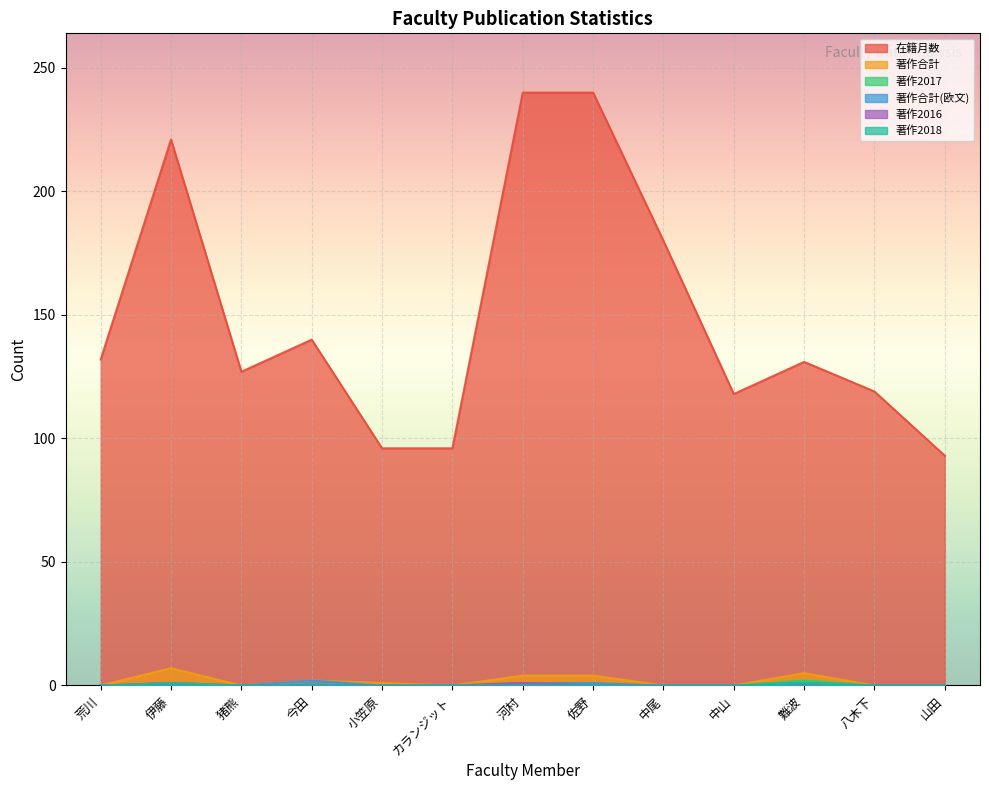

Is it true that 著作2016 equals 1 at 河村?

True